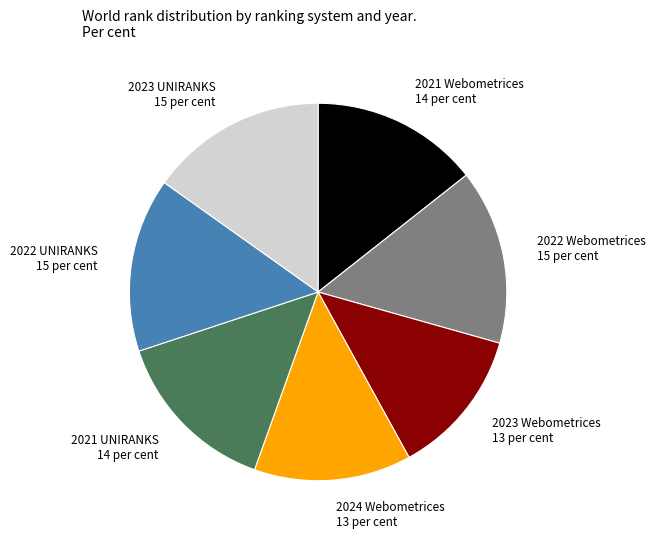

How many slices are in this pie chart?

7